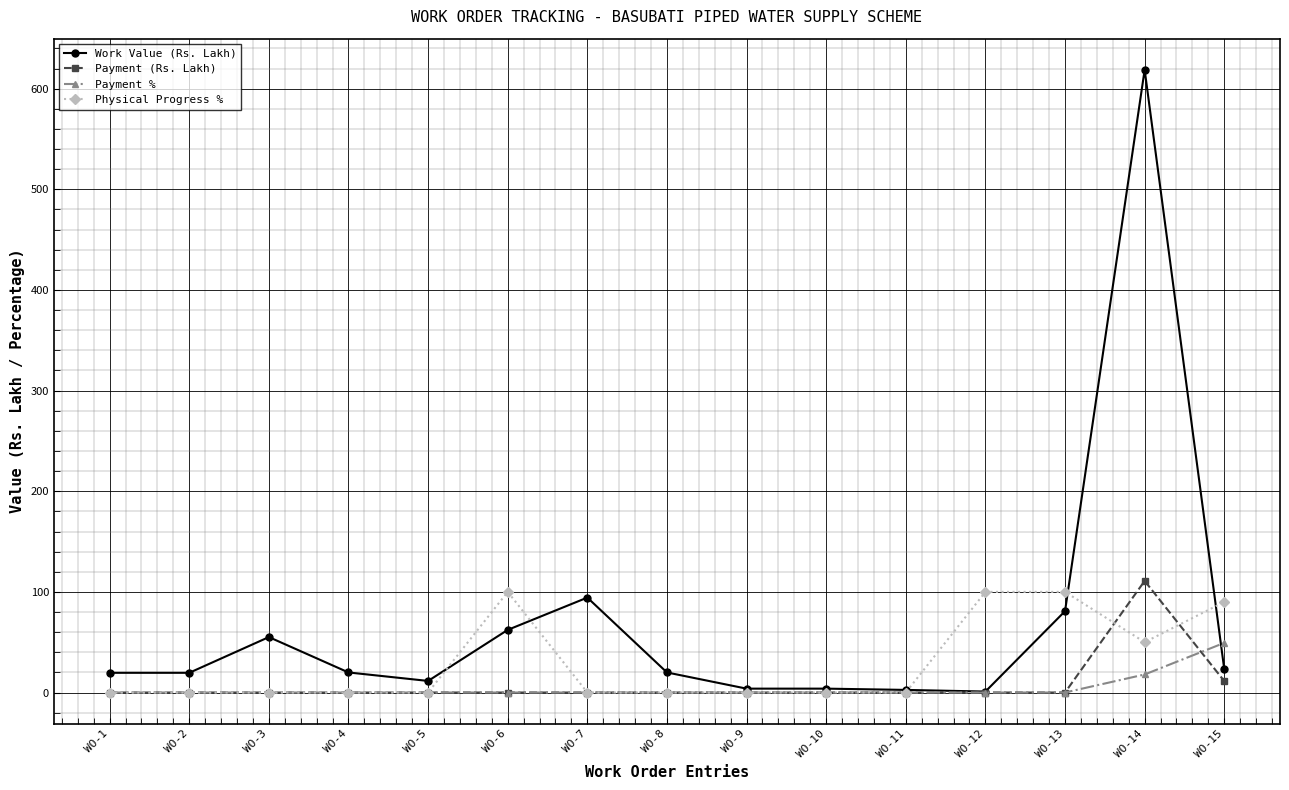

At WO-14, list the series in order from largest to smallest.

Work Value (Rs. Lakh), Payment (Rs. Lakh), Physical Progress %, Payment %